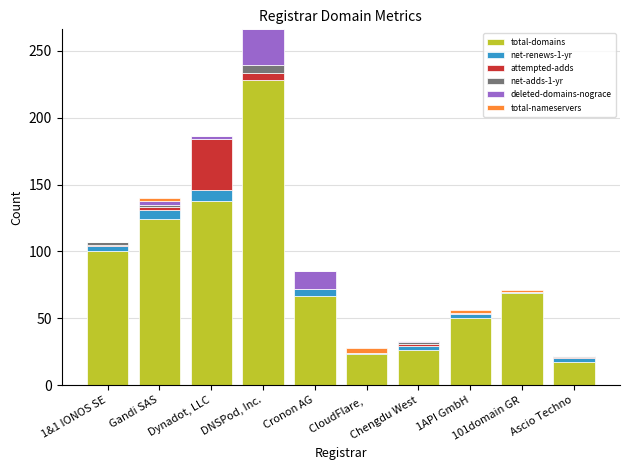

What is the total value across all series at 101domain GR?

71